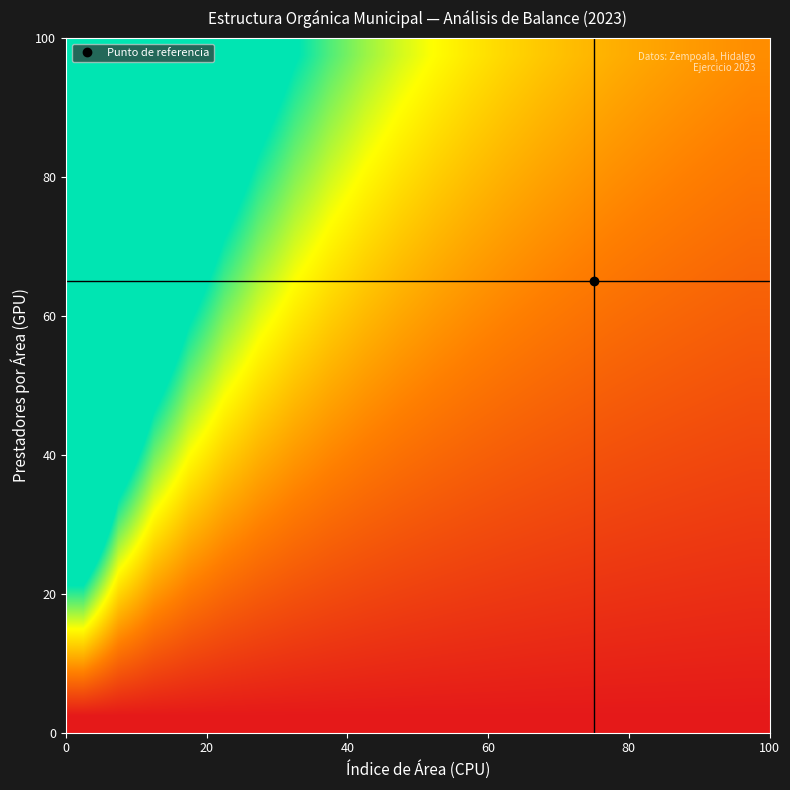

At how many categories does at least one series exceed 5?

3